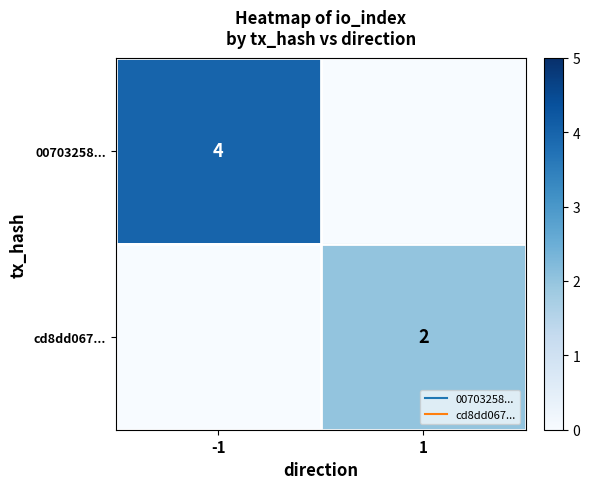

Rank the series by their average value, from lowest to highest.

cd8dd067..., 00703258...